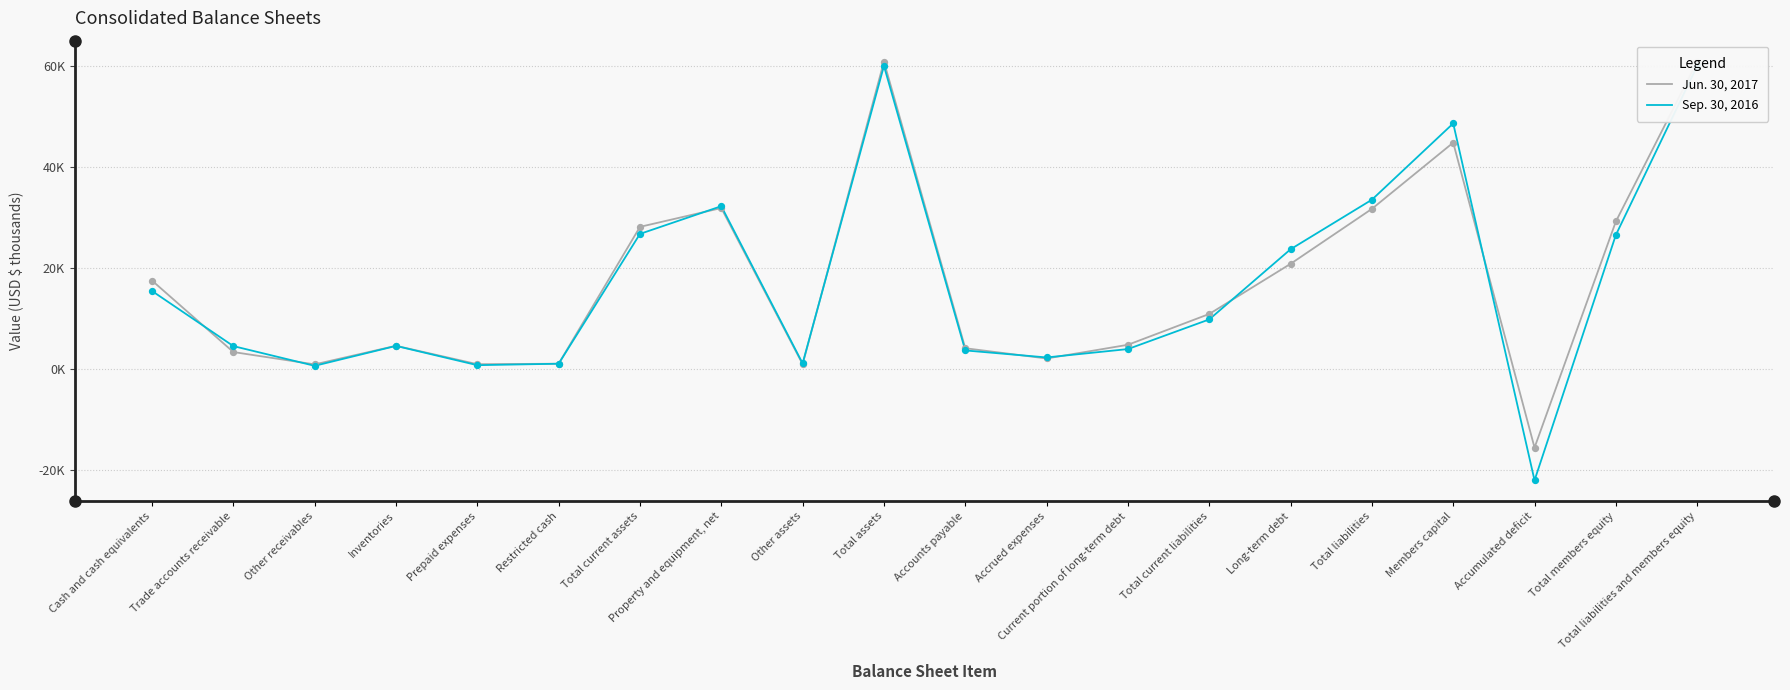

Which series contains the highest Y value?

Jun. 30, 2017